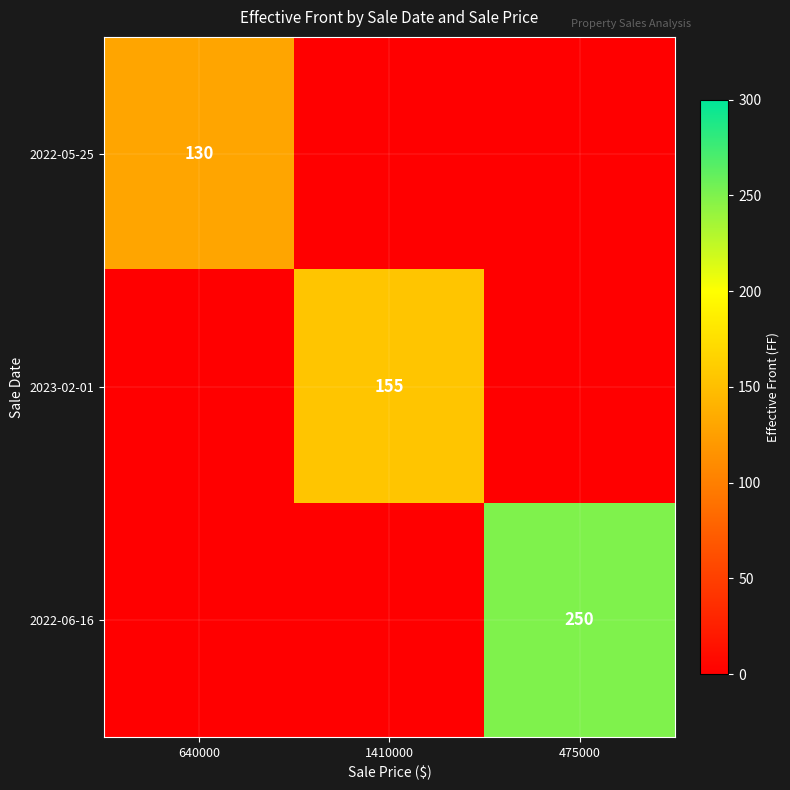

The value of 2022-05-25 at 640000 is 130. True or false?

True